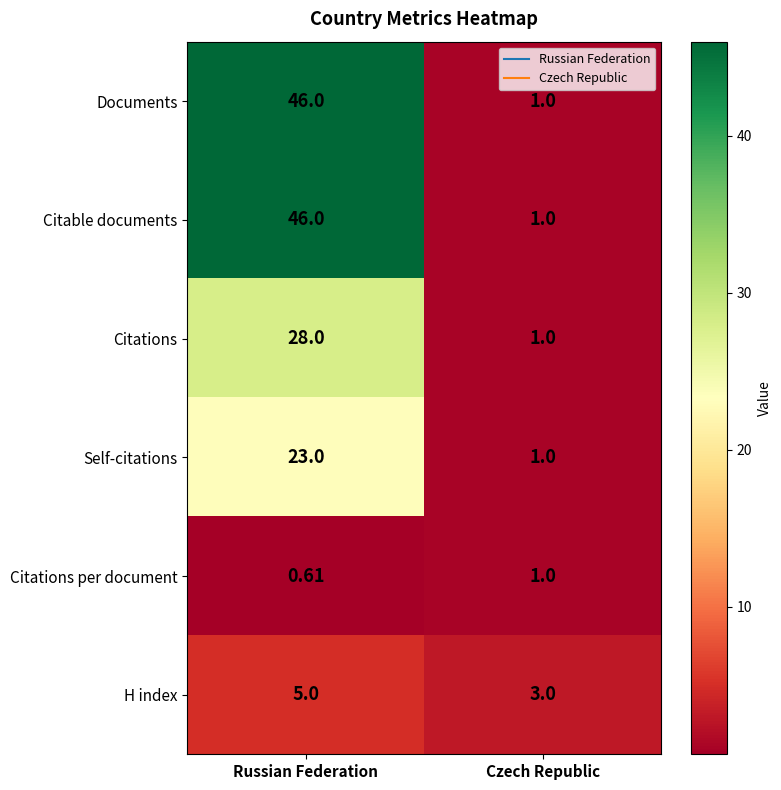

List the labels in order of H index value, smallest first.

Czech Republic, Russian Federation